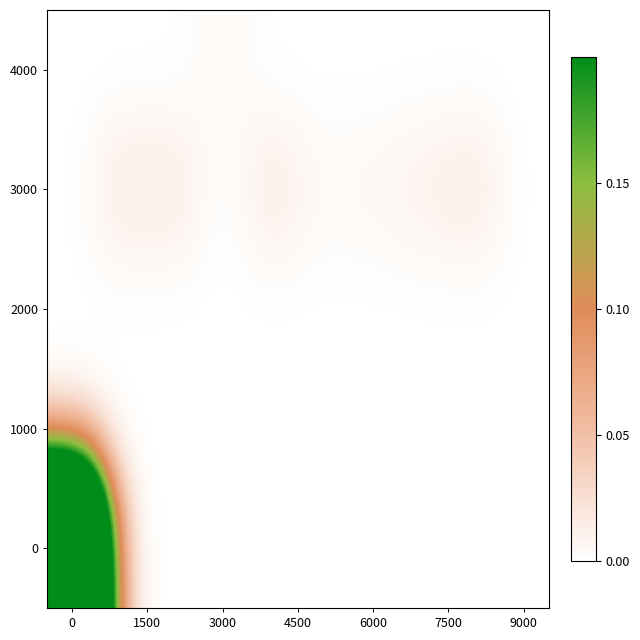

Count the number of categories in the chart.

10